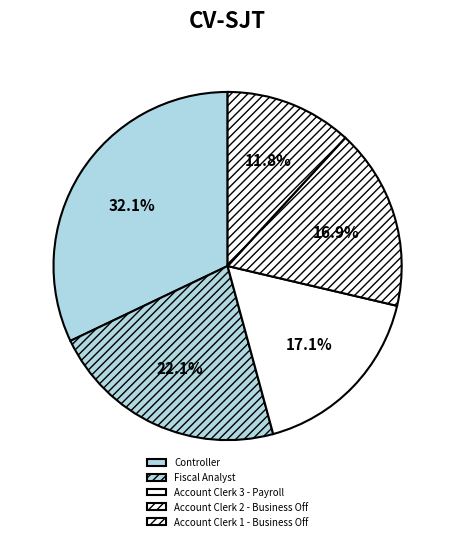

To the nearest percent, what is the difference between the largest and smallest slice percentages?

20%